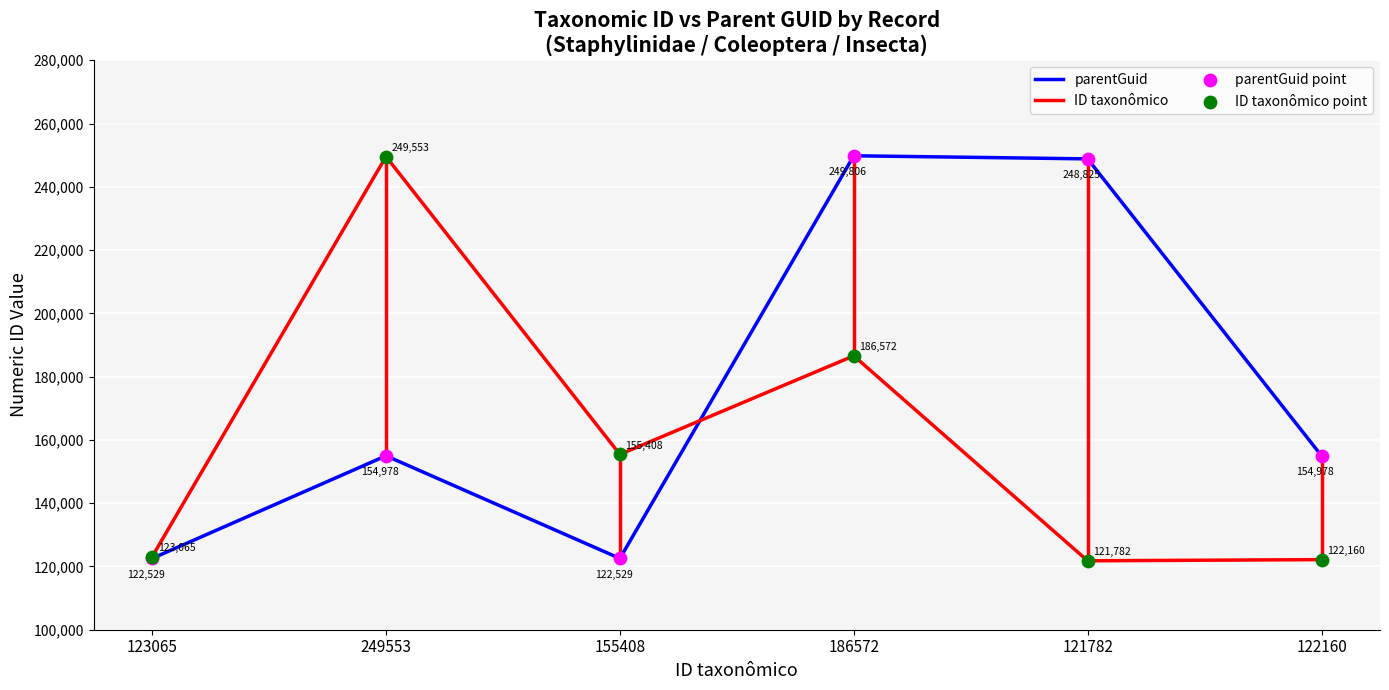

What is the total value across all series at 249553?

404531